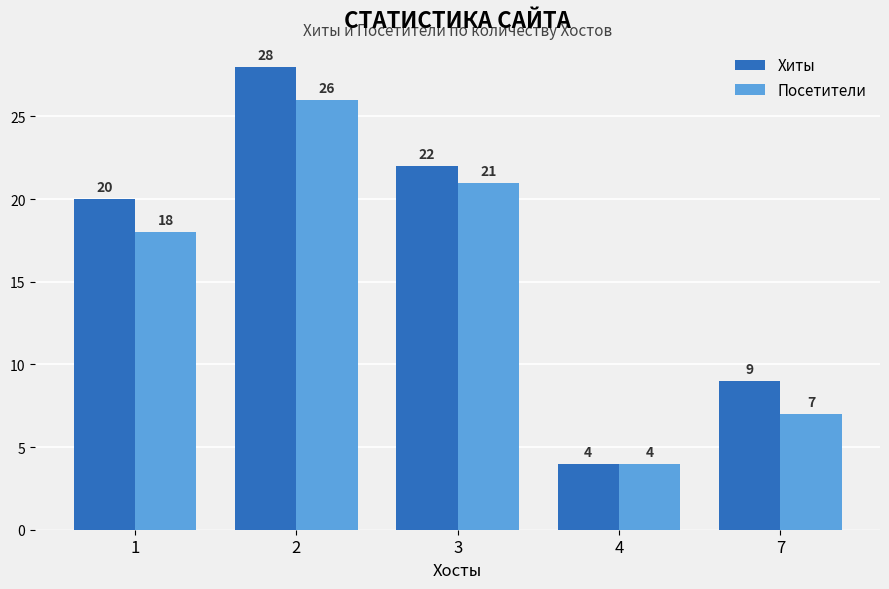

What is the sum of all Хиты values?

83